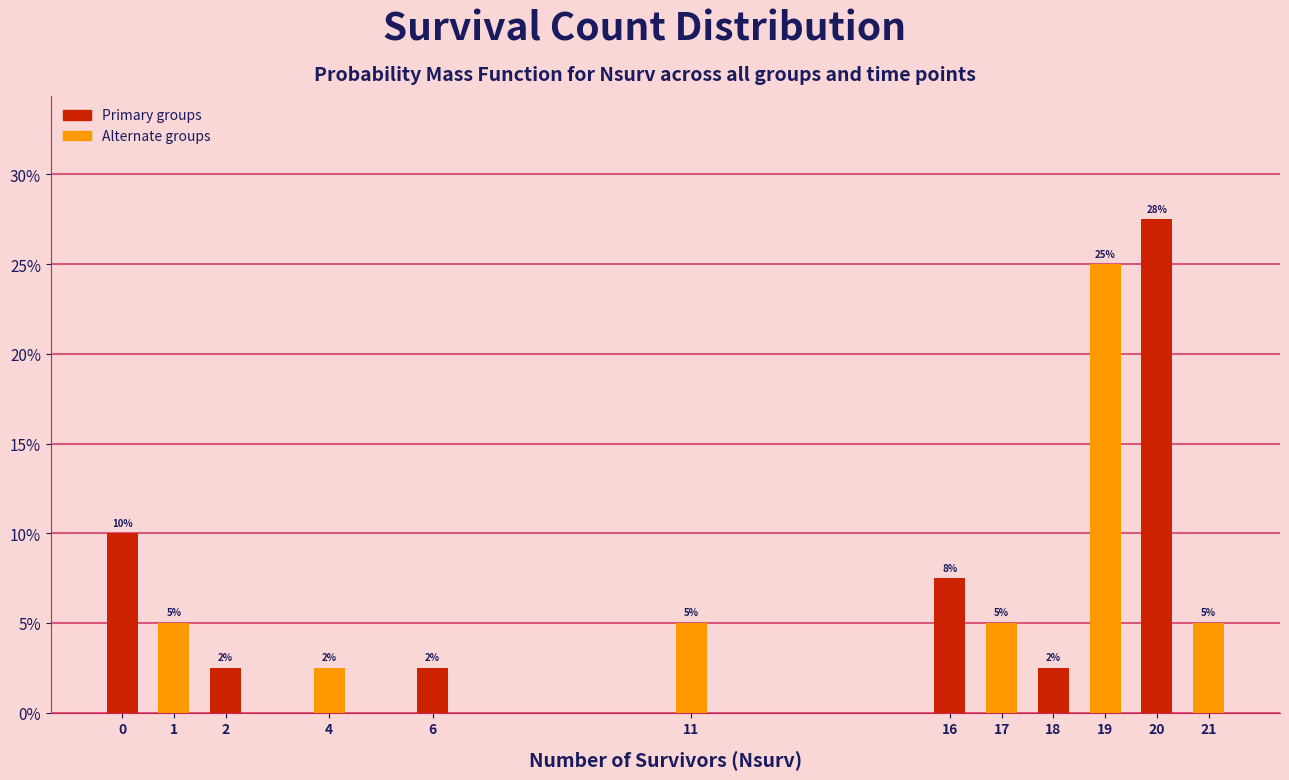

What is the value of the 11th bar from the left?

27.5